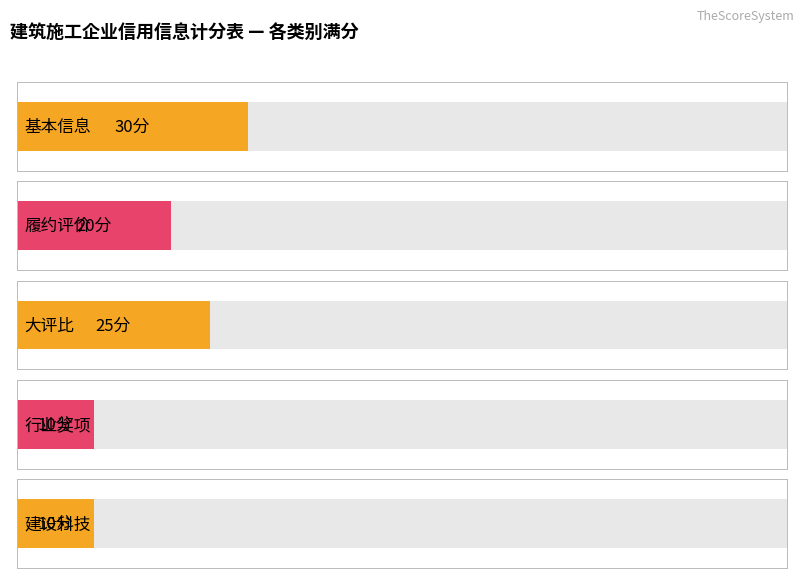

Reading left to right, list all the values displayed in this chart.

基本信息（30分）=30	履约评价（20分）=20	大评比（25分）=25	行业奖项（10分）=10	建设科技（10分）=10